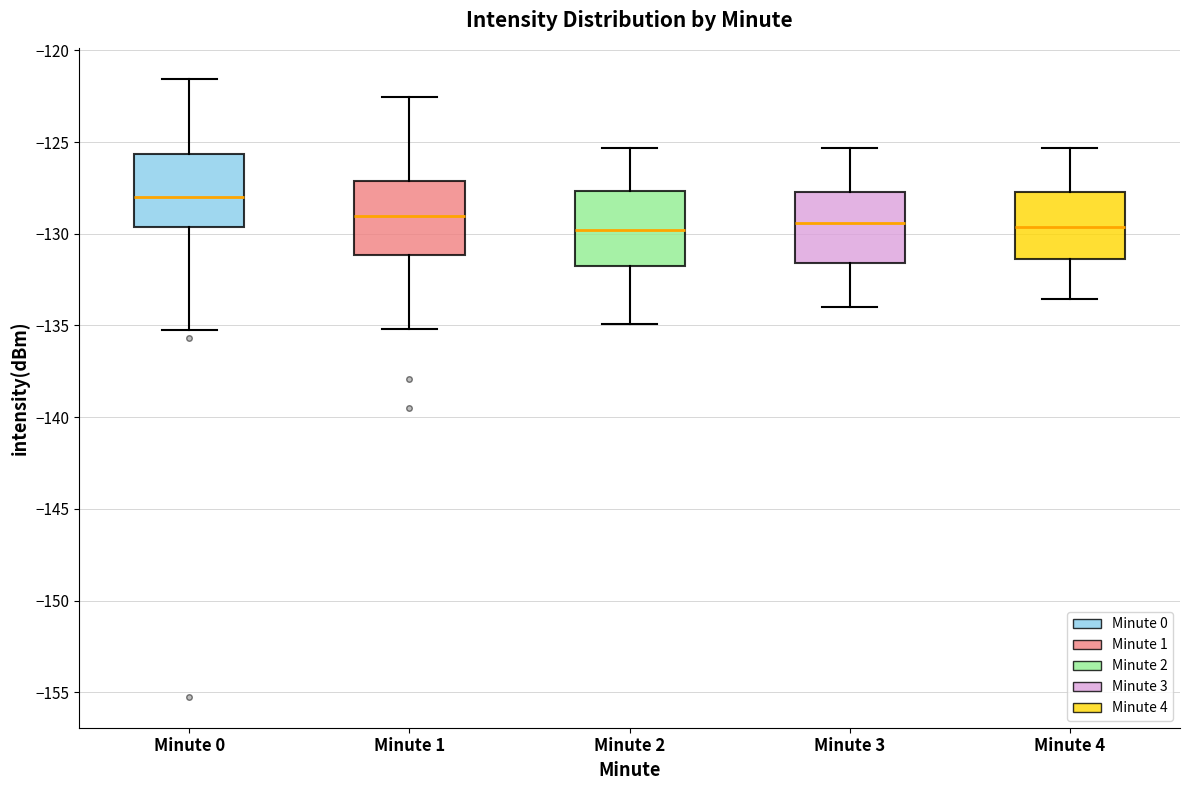

Where does the lower whisker of the box for Minute 0 end on the y-axis? The values are not printed on the chart, so give them approximately, as read against the axis.

-135.5